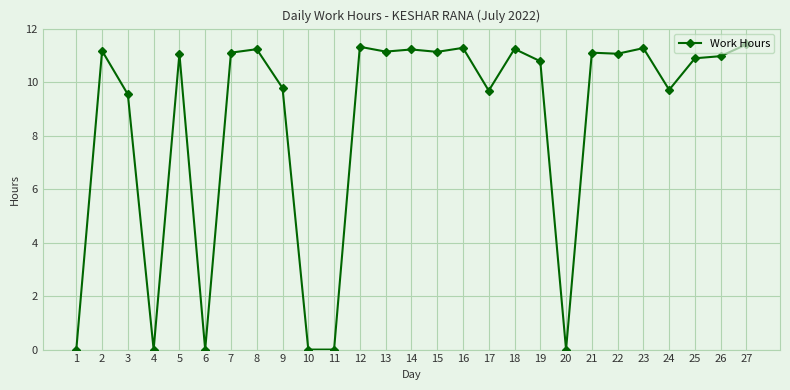

True or false: the data shows 17.0 at 3.

False